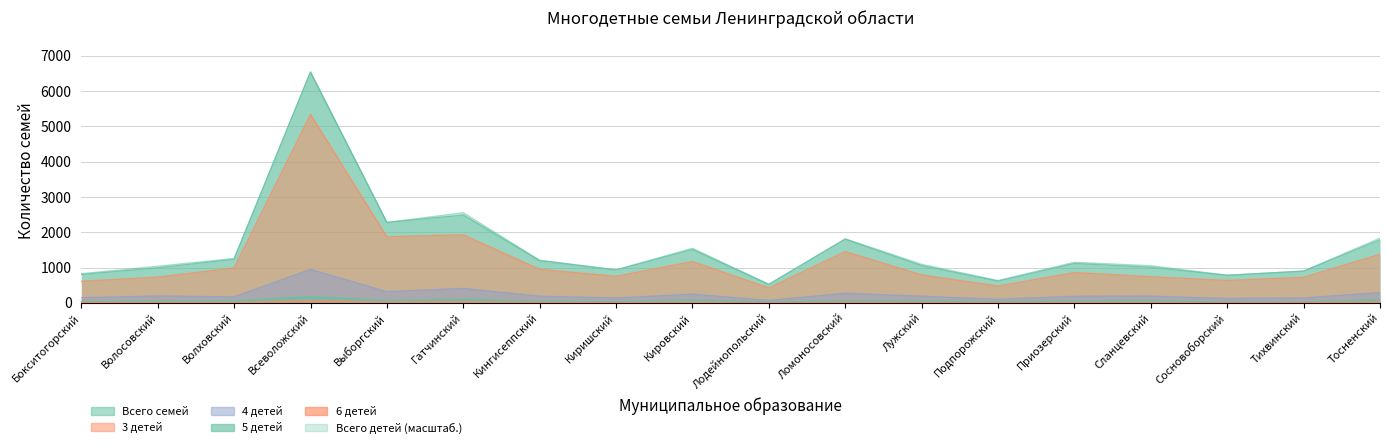

How many series are shown in this chart?

6